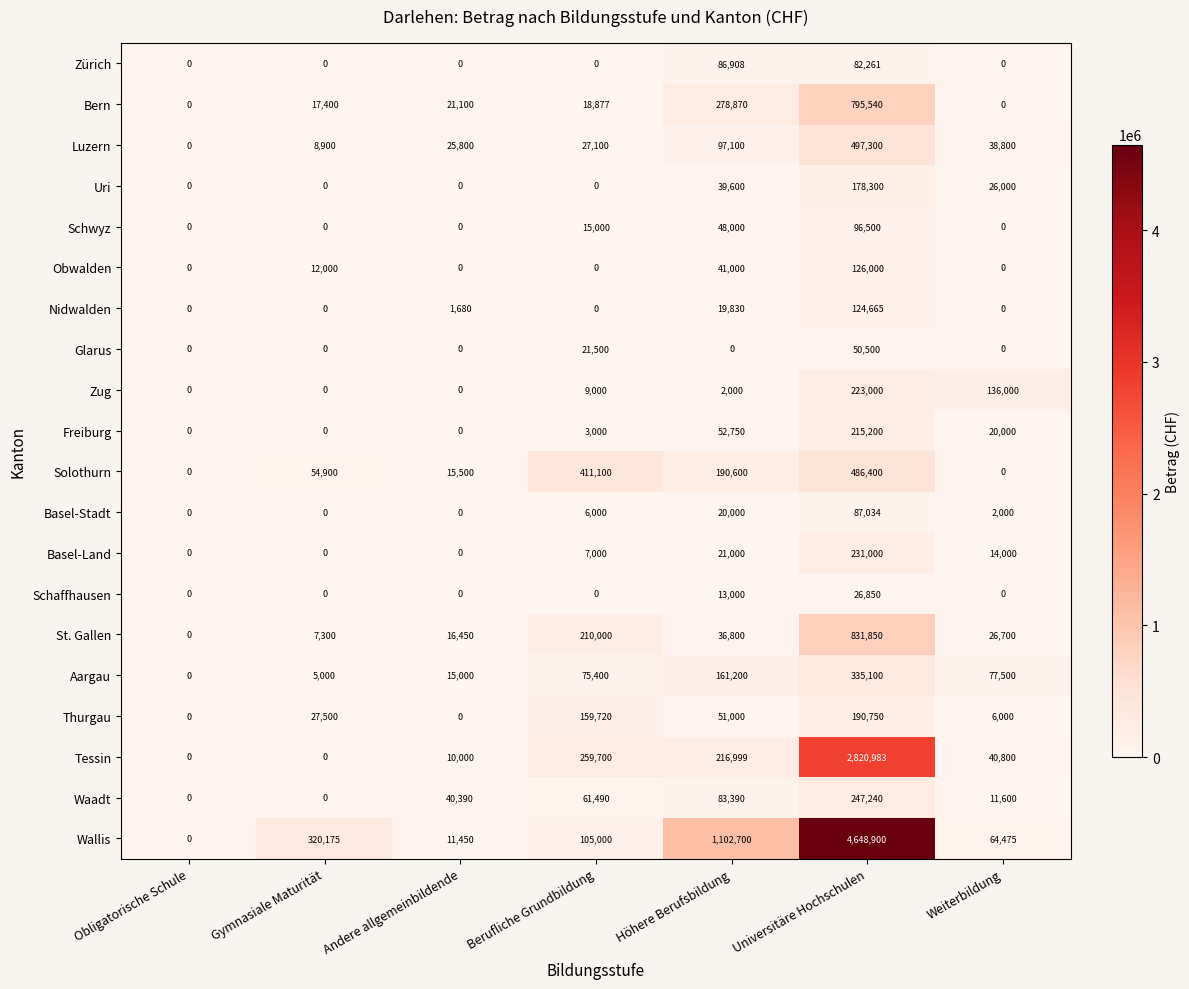

What is the difference between the maximum and minimum values in the Glarus series?

50500